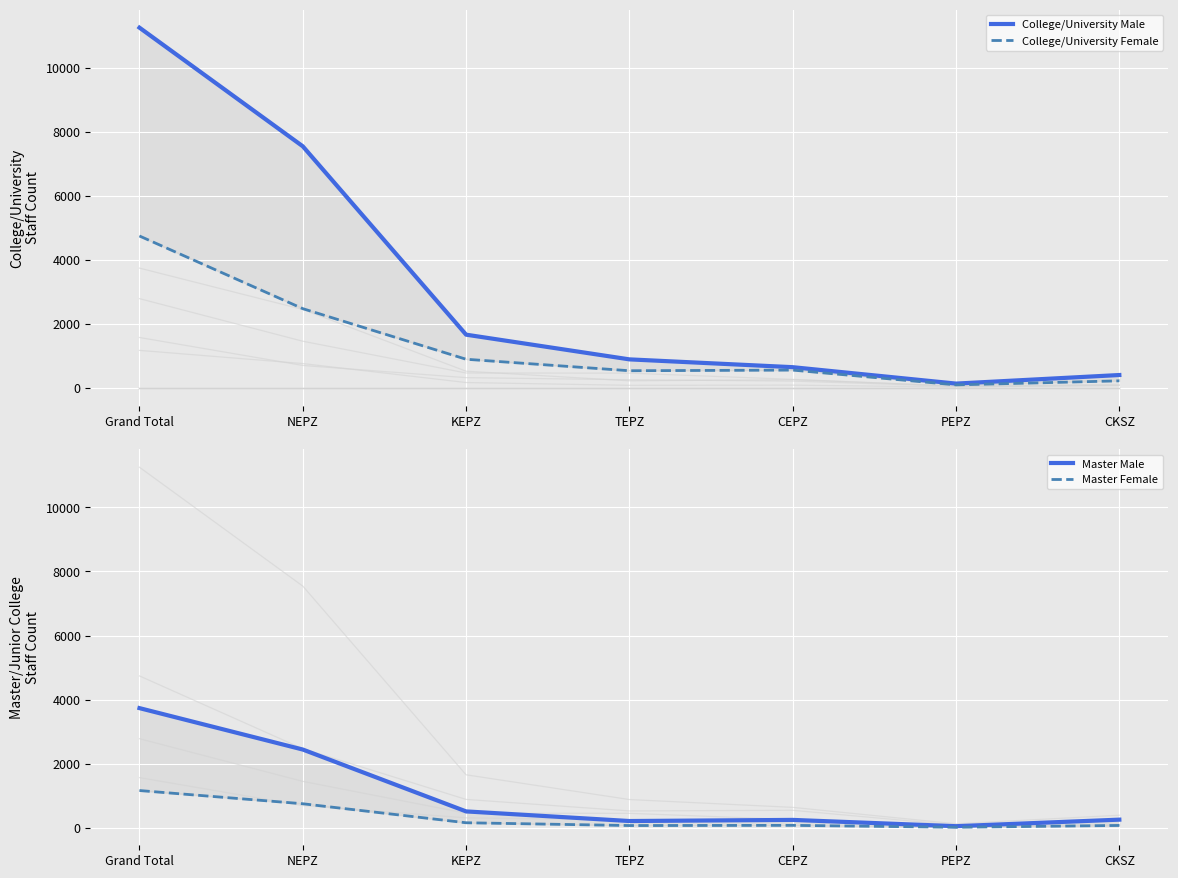

What is the maximum value for Master Female?

1166